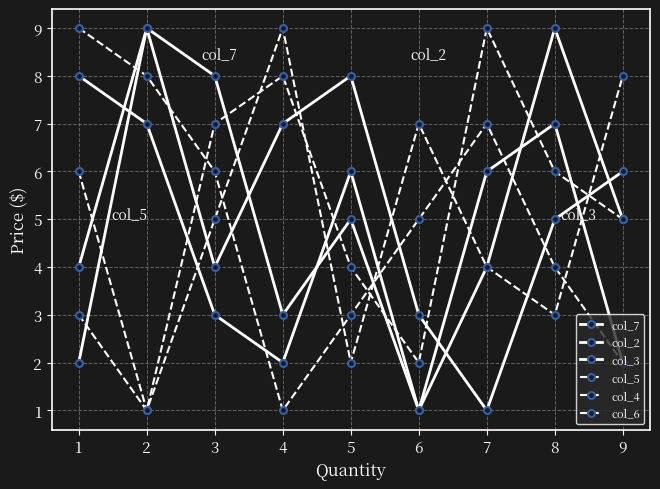

What is the lowest value of the col_4 series?

1